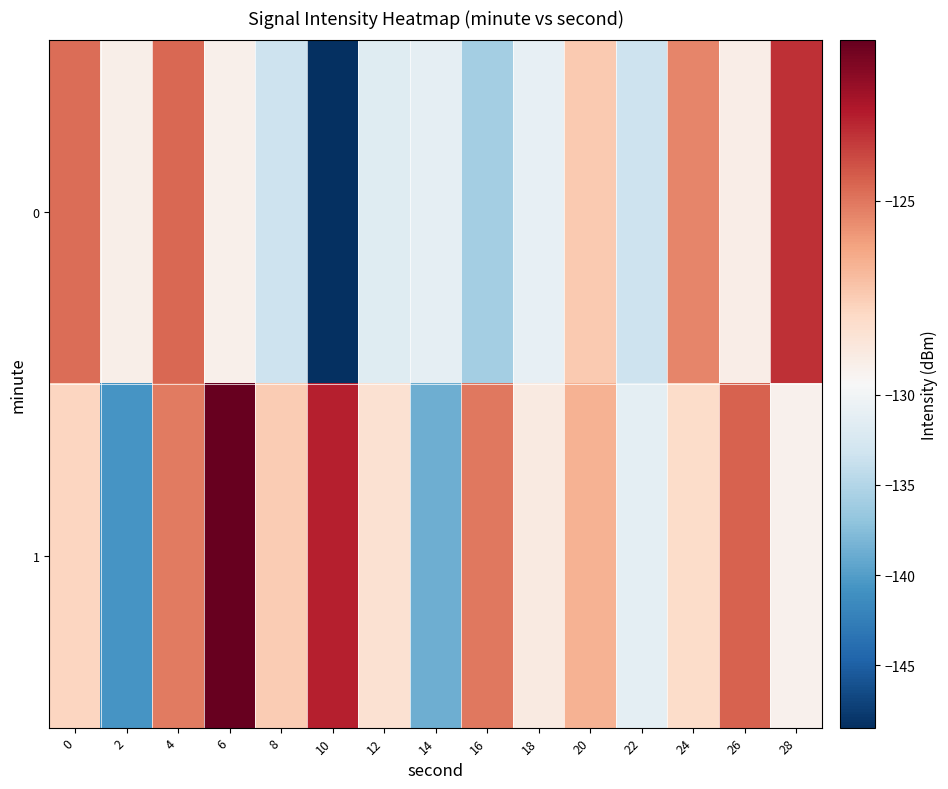

Between 8 and 4, which is larger?

4